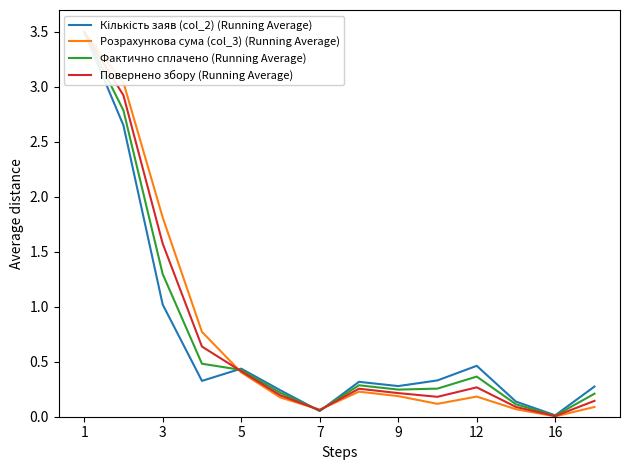

How many times do Фактично сплачено (Running Average) and Розрахункова сума (col_3) (Running Average) cross each other?

3